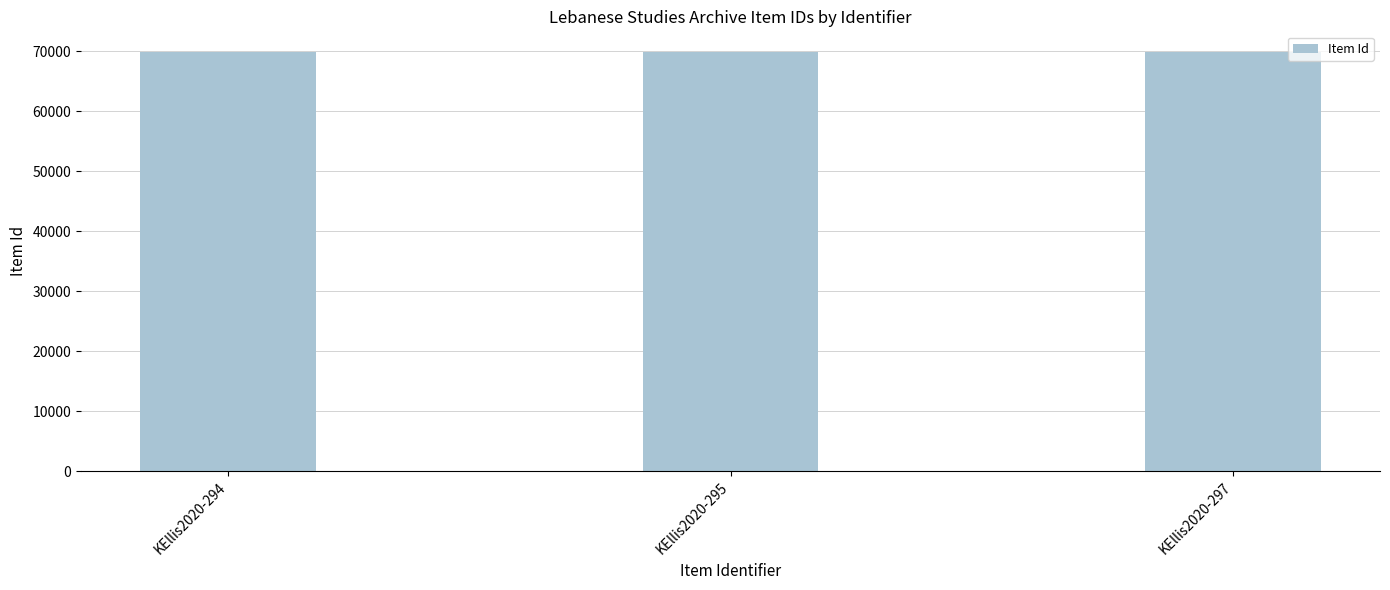

What is the difference between the maximum and minimum values?

3